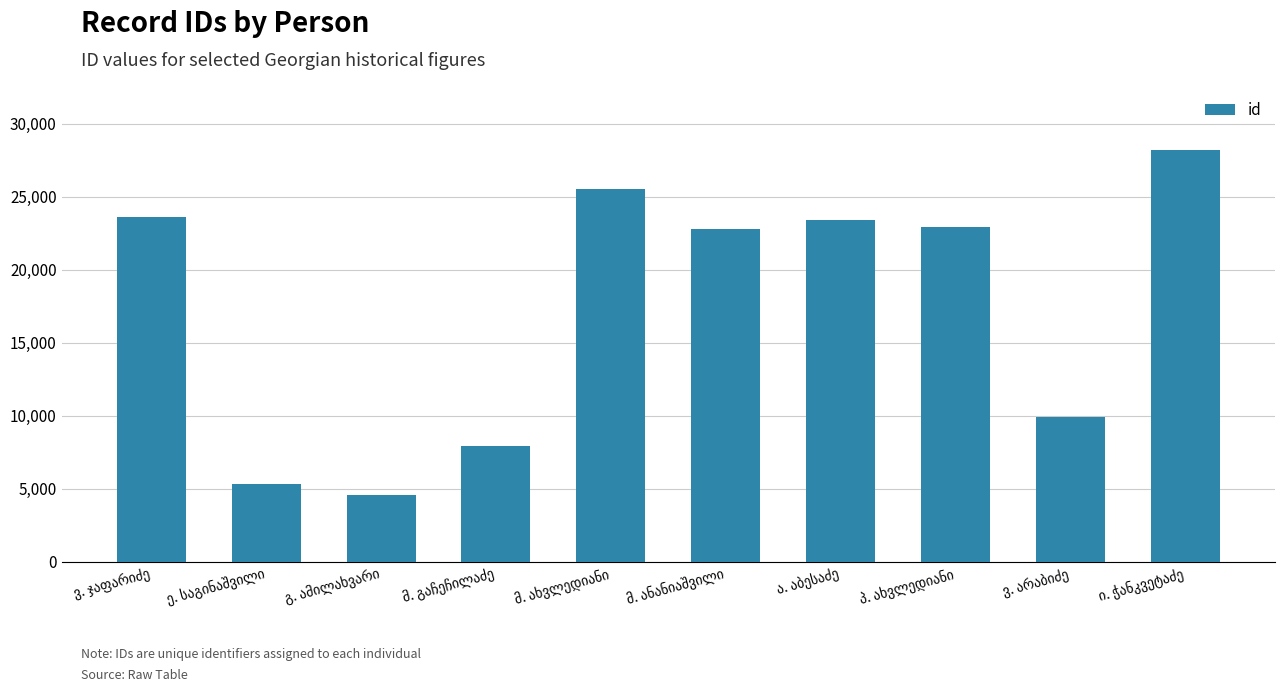

Are the bars grouped side by side (vs. stacked)?

No